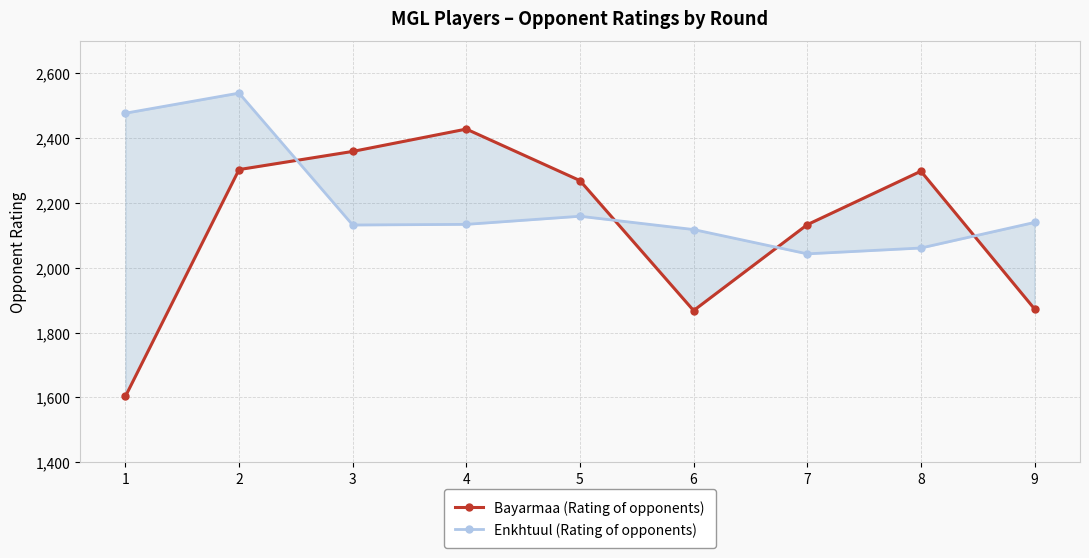

The value of Bayarmaa (Rating of opponents) at 1 is 343. True or false?

False